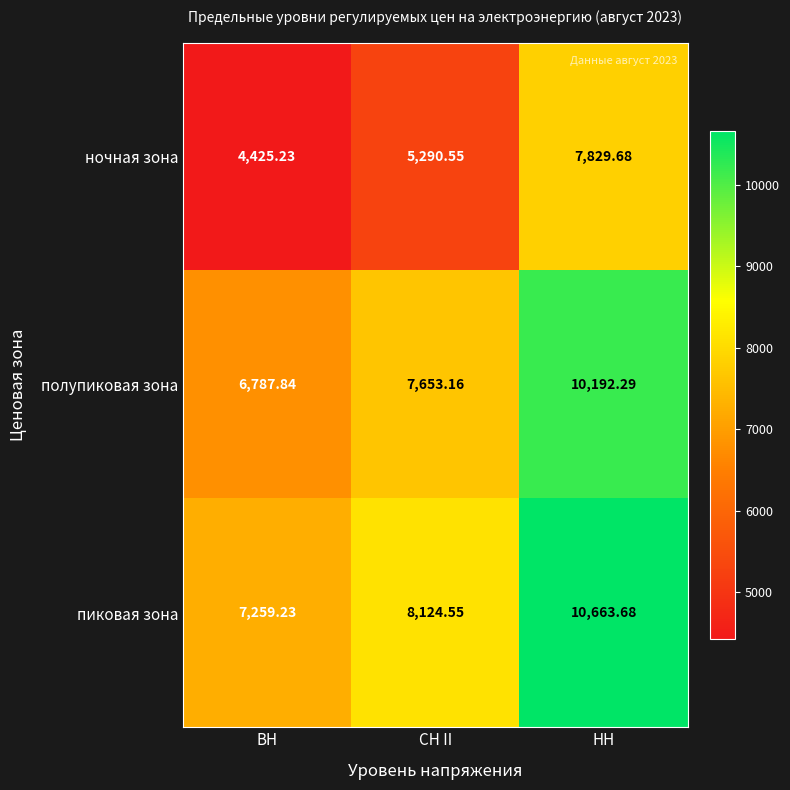

Which category has the lowest value in the пиковая зона series?

ВН